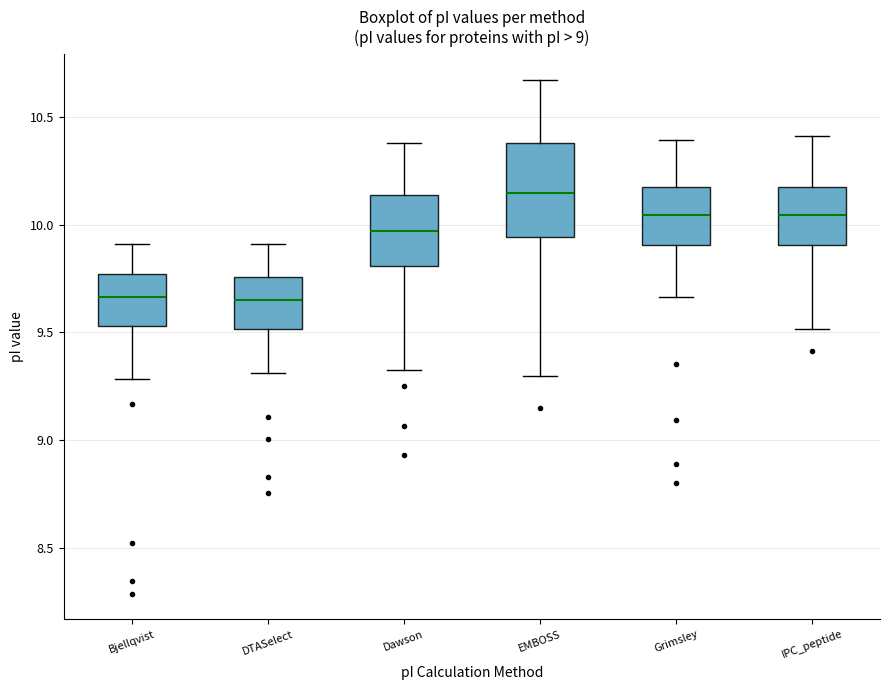

Where is the lower edge of the box for Bjellqvist on the y-axis? The values are not printed on the chart, so give them approximately, as read against the axis.

9.55